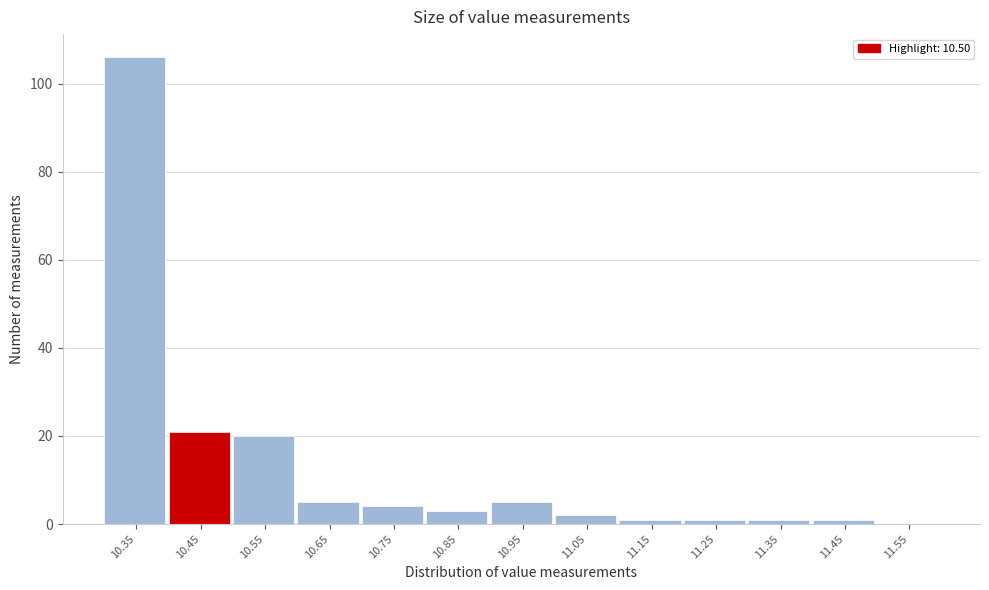

Reading left to right, transcribe all the data shown in this chart.

10.35=106	10.45=21	10.55=20	10.65=5	10.75=4	10.85=3	10.95=5	11.05=2	11.15=1	11.25=1	11.35=1	11.45=1	11.55=0